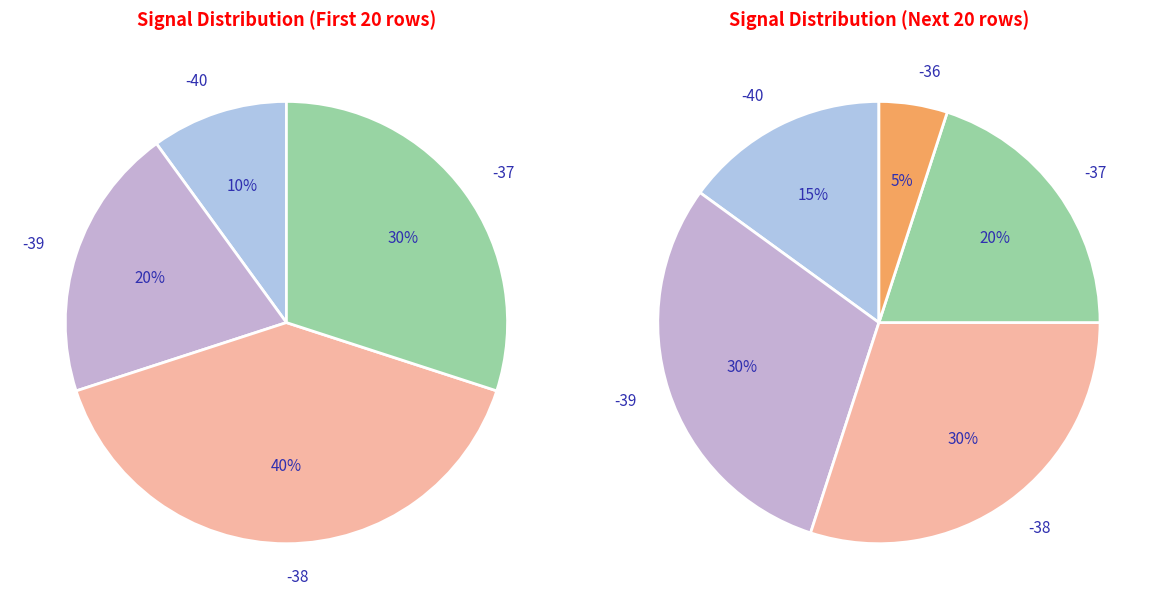

Does -37 represent more than half of the total?

No